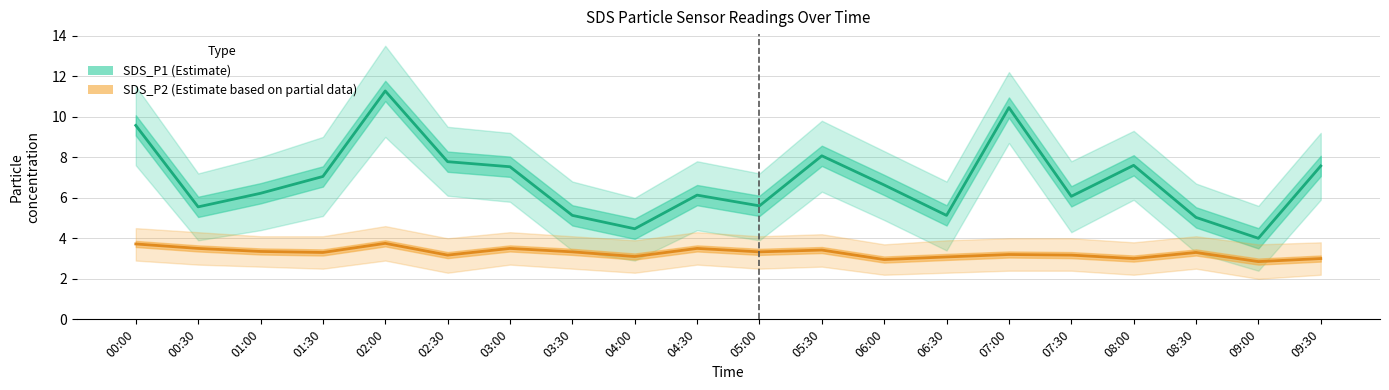

True or false: SDS_P2 (Estimate based on partial data) and SDS_P1 (Estimate) intersect in this chart.

False